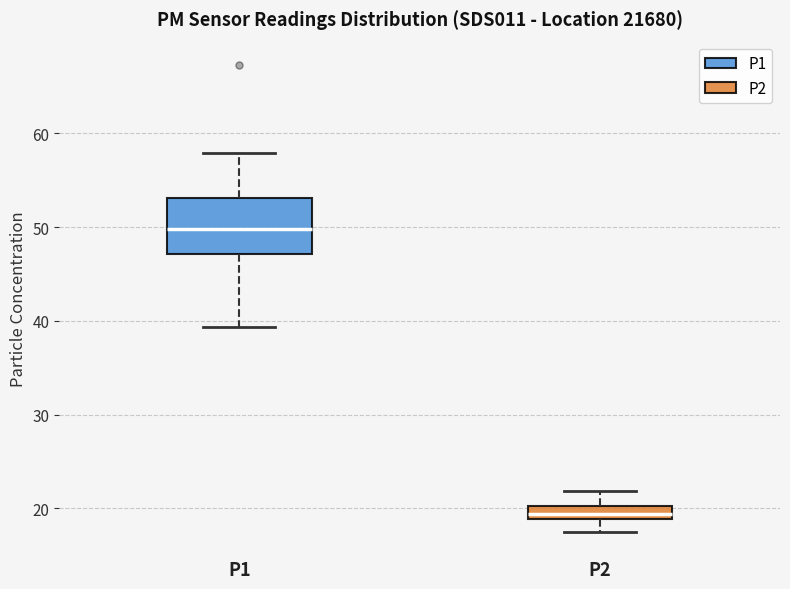

Where is the upper edge of the box for P1 on the y-axis? The values are not printed on the chart, so give them approximately, as read against the axis.

53